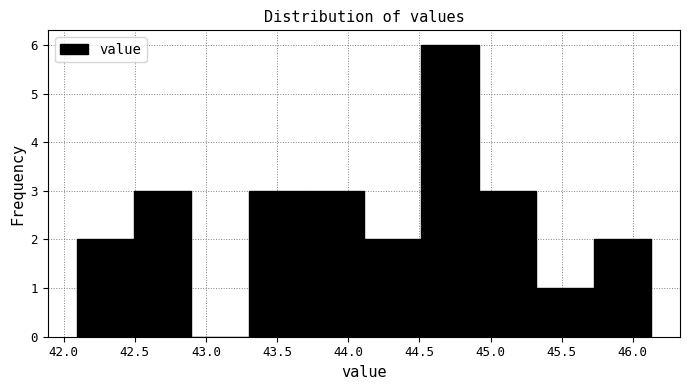

Reading left to right, list every bar in this chart as the range it spans on the x-axis followed by its height. Neither the bar edges nor the heights are printed on the chart, so give them approximately, as read against the axes.

42.10 to 42.50: 2
42.50 to 42.90: 3
42.90 to 43.30: 0
43.30 to 43.70: 3
43.70 to 44.10: 3
44.10 to 44.50: 2
44.50 to 44.90: 6
44.90 to 45.30: 3
45.30 to 45.75: 1
45.75 to 46.15: 2